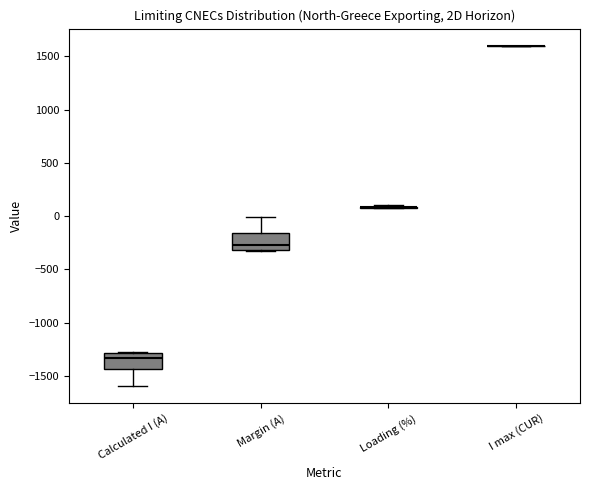

Reading left to right, transcribe this box plot: for each box, give where its median line is, the range the box spans, and where its two whiskers end, as read against the y-axis. The values are not printed on the chart, so give them approximately, as read against the axis.

Calculated I (A): median -1350, box -1450 to -1300, whiskers -1600 to -1300
Margin (A): median -250, box -300 to -150, whiskers -300 to 0
Loading (%): box collapsed to a line at 100, whiskers 100 to 100
I max (CUR): box collapsed to a line at 1600, whiskers 1600 to 1600